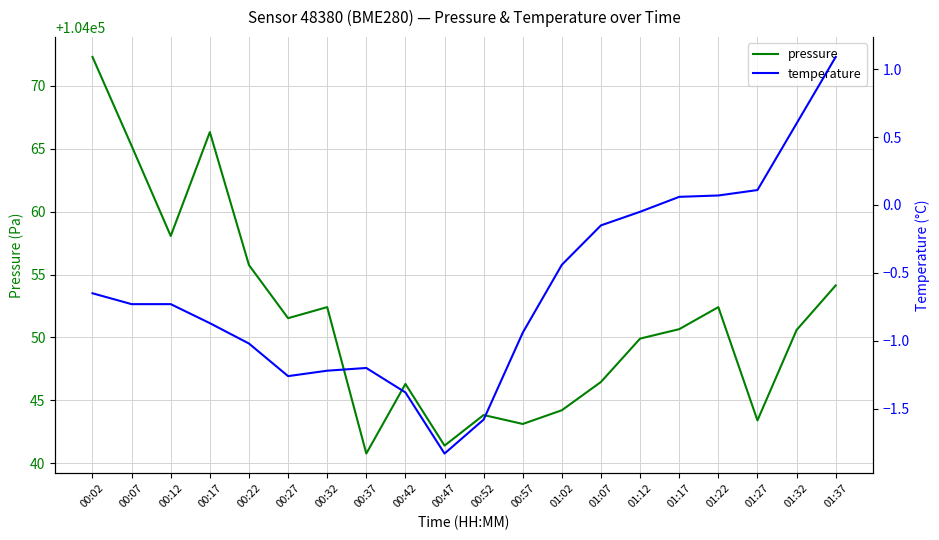

What is the minimum value shown in the chart?

-1.8